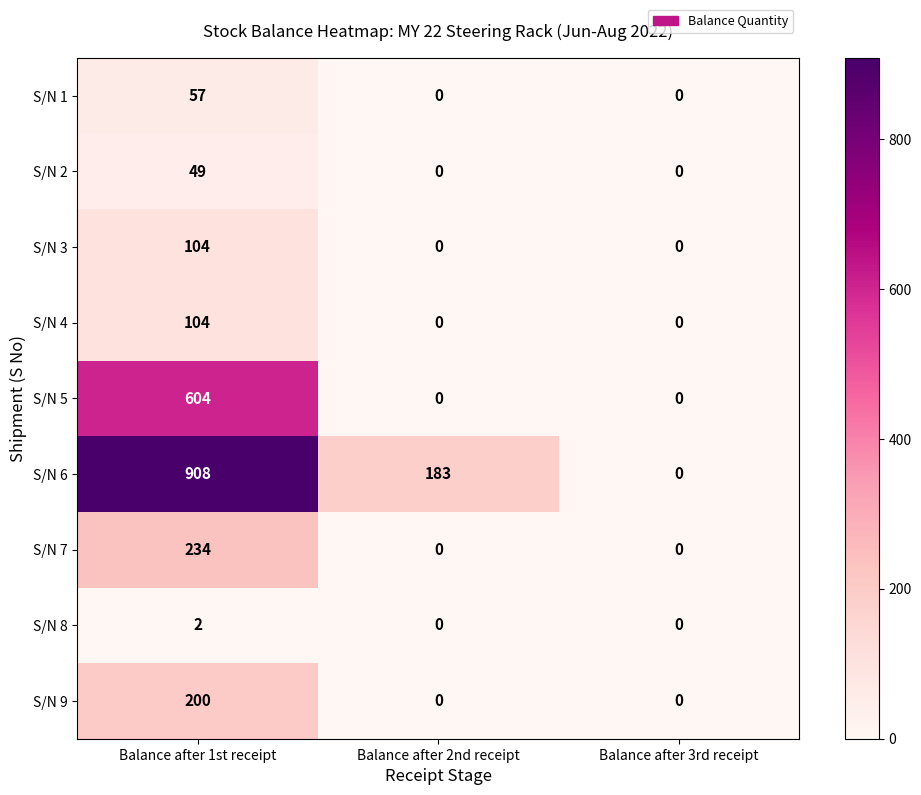

Count the S/N 4 values in the range 0 to 104.

3